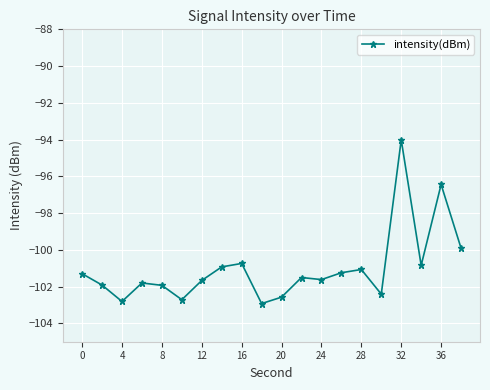

True or false: there are more than 0 points higher than both neighbors.

True